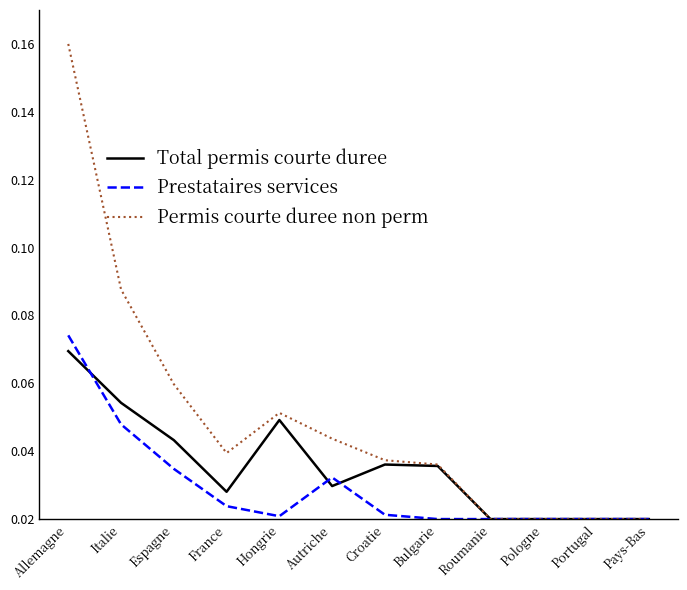

What position from the right is Hongrie?

8